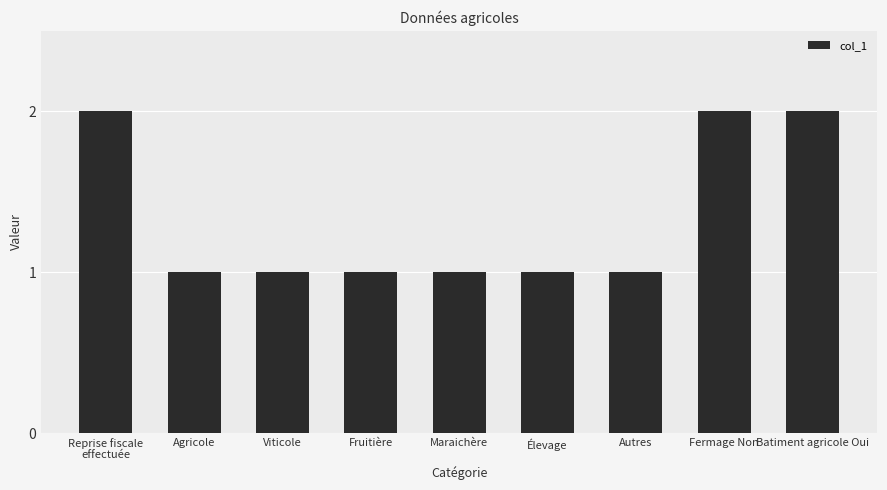

How many categories are shown in the chart?

9